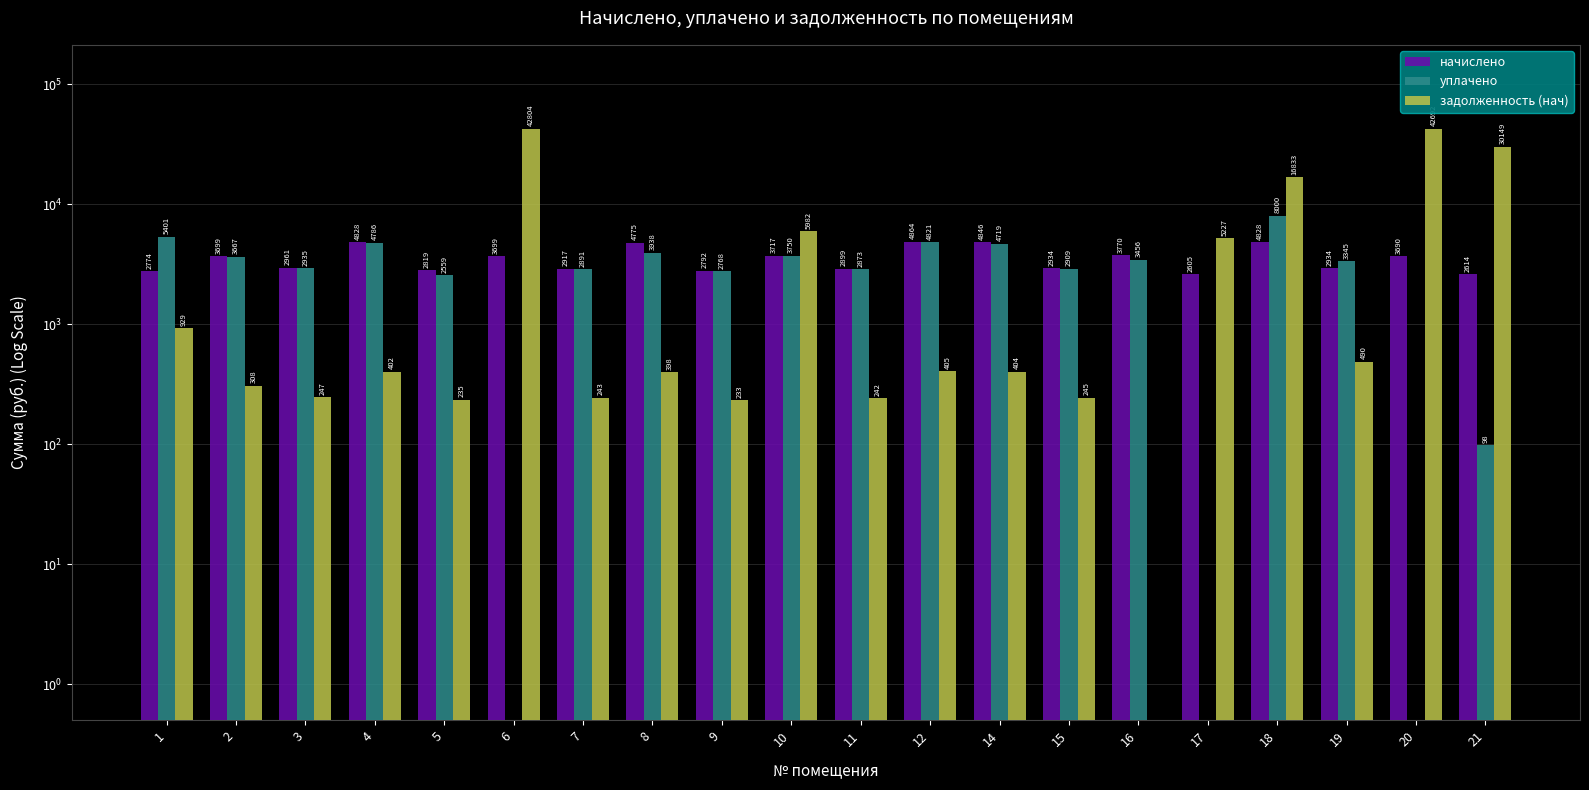

What is the value of the уплачено bar at the 15th from the left?

3456.0